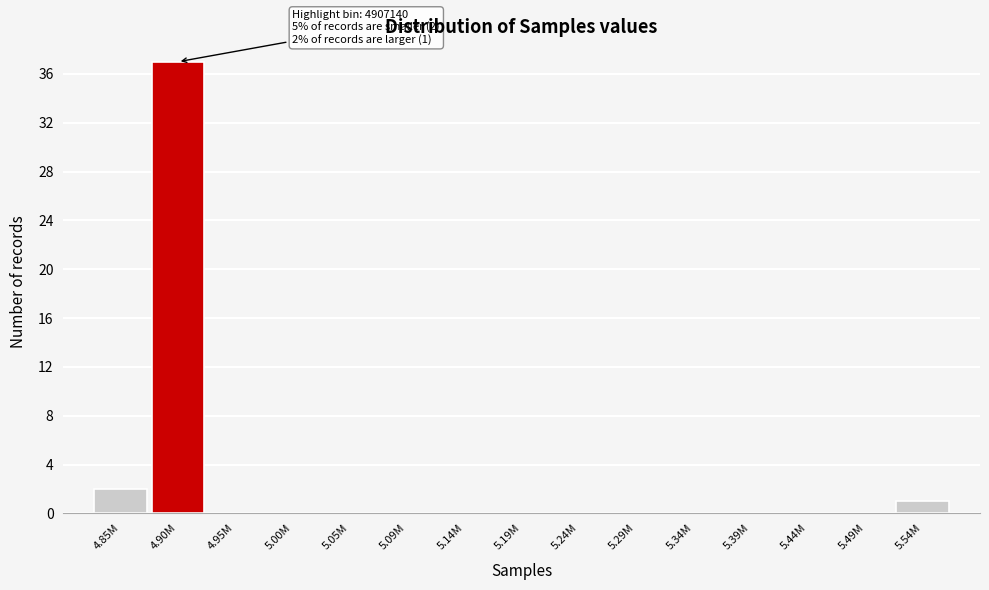

Reading right to left, extract all data points from this chart.

5.54M=1	5.49M=0	5.44M=0	5.39M=0	5.34M=0	5.29M=0	5.24M=0	5.19M=0	5.14M=0	5.09M=0	5.05M=0	5.00M=0	4.95M=0	4.90M=37	4.85M=2